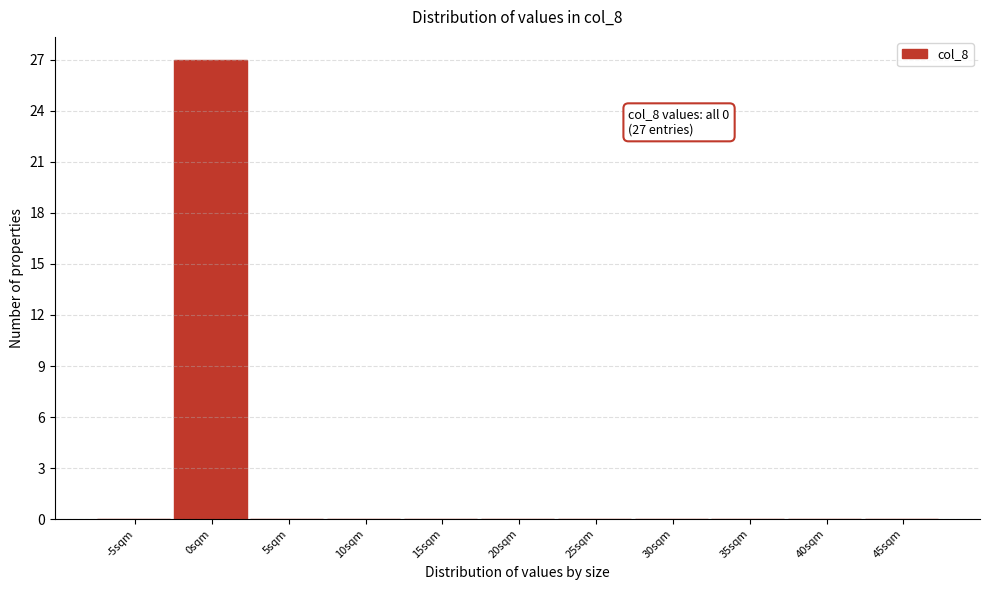

Reading left to right, what are all the values shown in this chart?

-5sqm=0	0sqm=27	5sqm=0	10sqm=0	15sqm=0	20sqm=0	25sqm=0	30sqm=0	35sqm=0	40sqm=0	45sqm=0